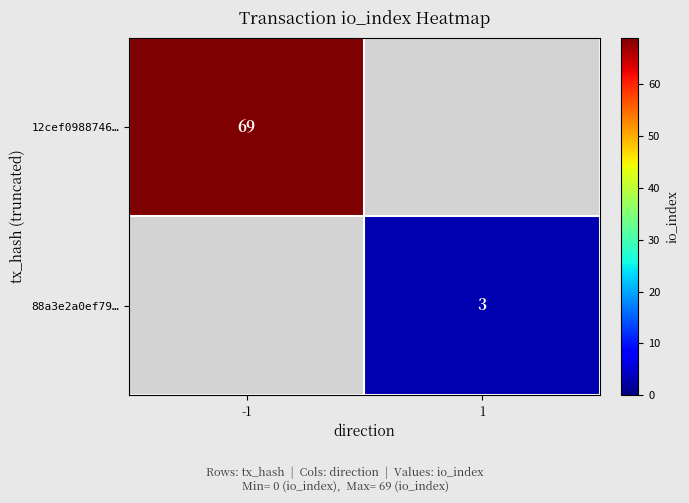

Between 1 and -1, which is larger?

-1